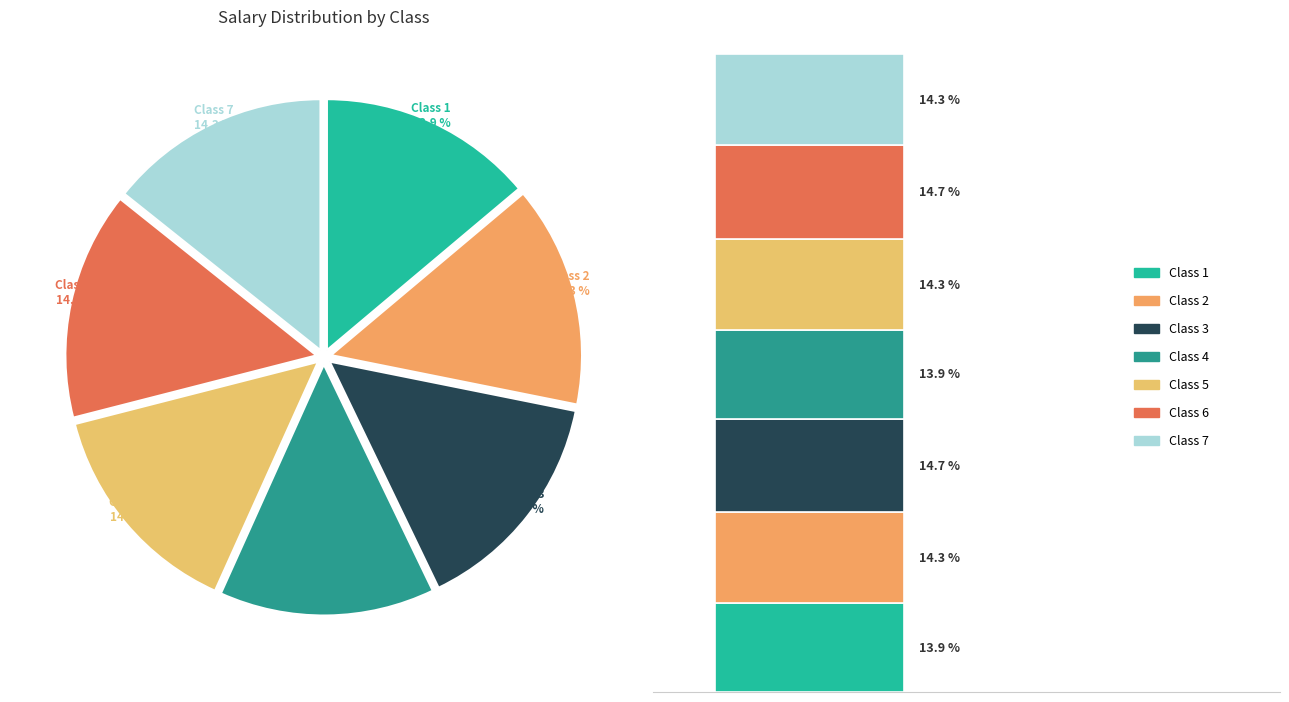

Combined, what portion of the pie is Class 1 and Class 5?

28.2%